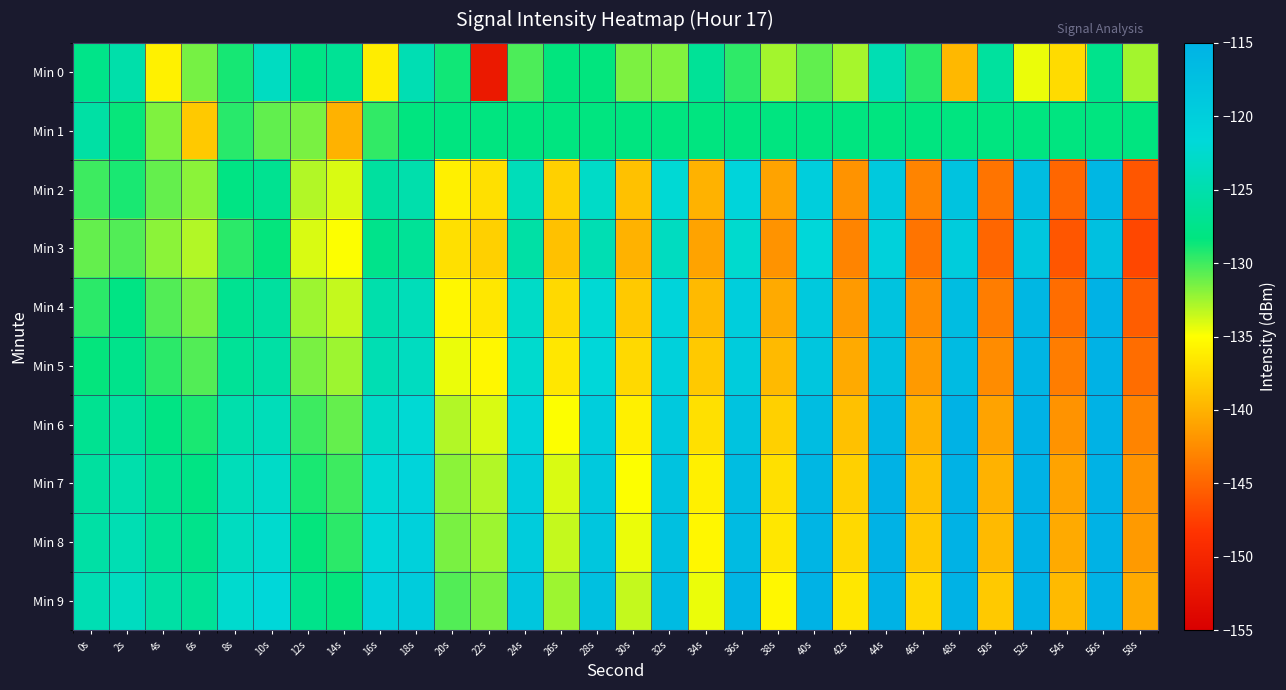

How many categories are shown in the chart?

30